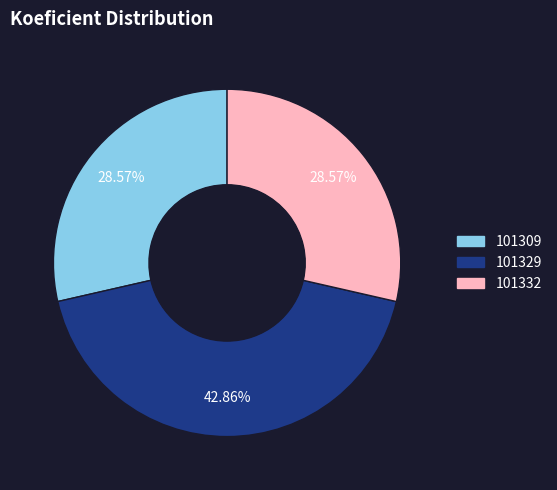

Between 101309 and 101329, which is larger?

101329